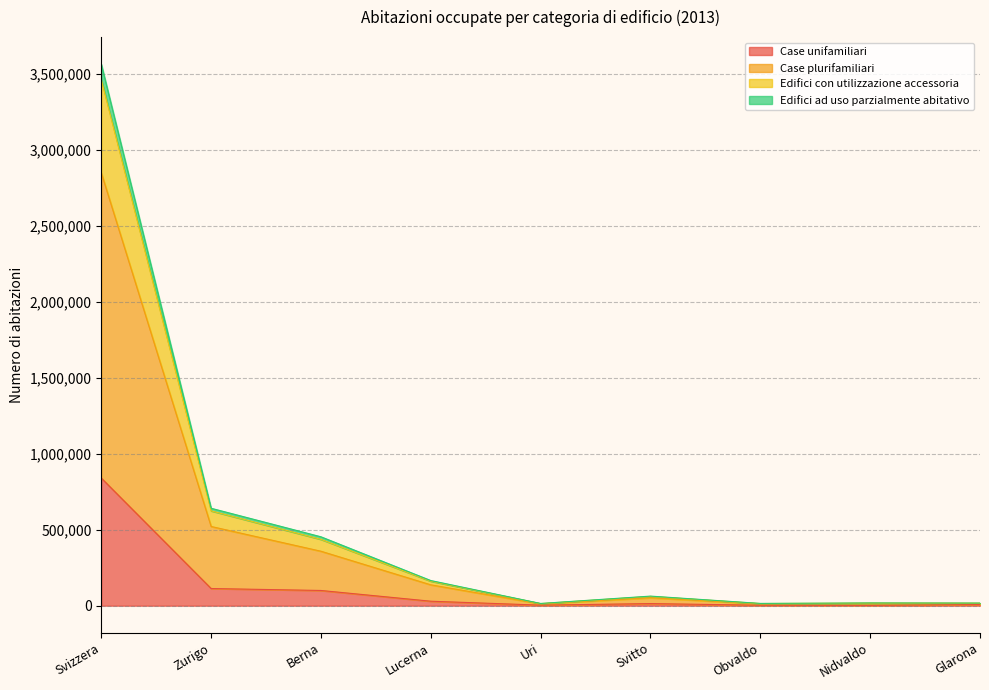

At which label does Case unifamiliari reach its peak?

Svizzera